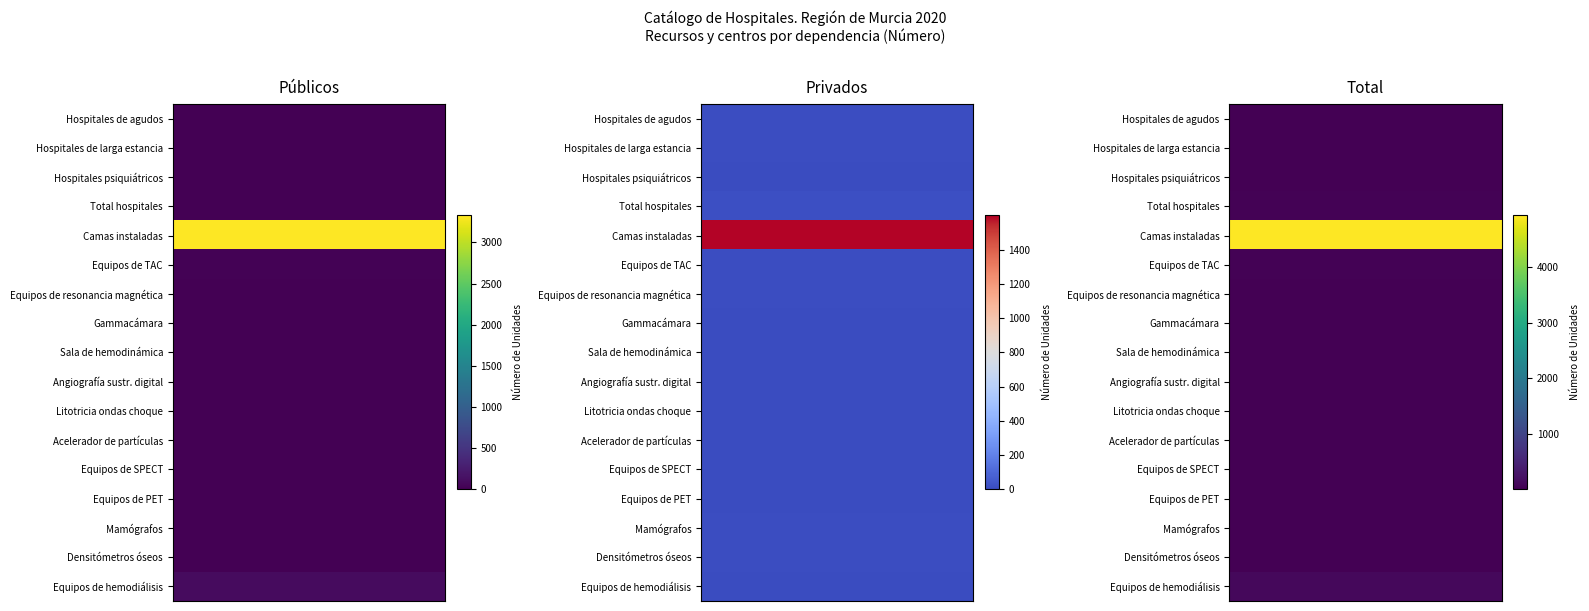

At 0, list the series in order from smallest to largest.

Hospitales de larga estancia, Litotricia ondas choque, Hospitales psiquiátricos, Densitómetros óseos, Gammacámara, Equipos de PET, Equipos de SPECT, Sala de hemodinámica, Acelerador de partículas, Hospitales de agudos, Angiografía sustr. digital, Total hospitales, Equipos de resonancia magnética, Mamógrafos, Equipos de TAC, Equipos de hemodiálisis, Camas instaladas